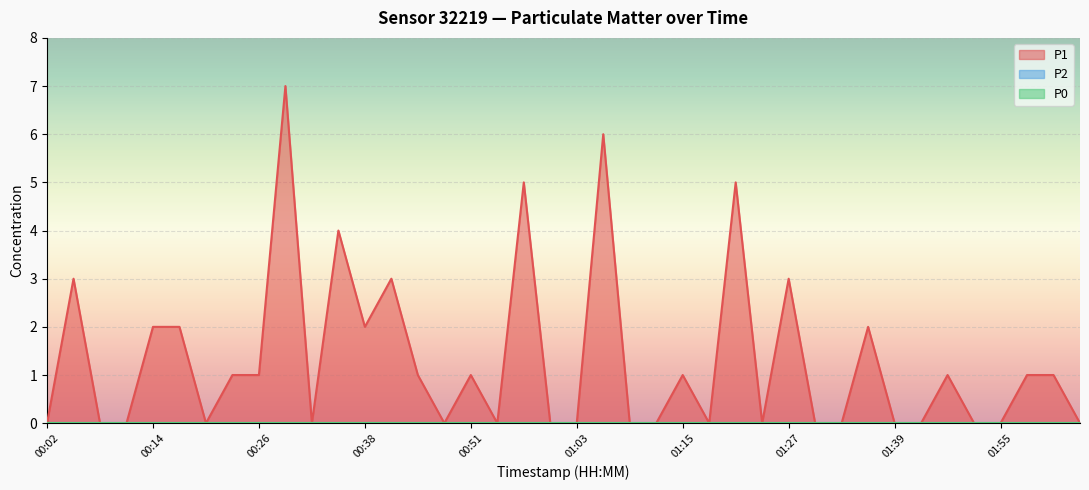

What is the difference between the maximum and minimum values in the P1 series?

7